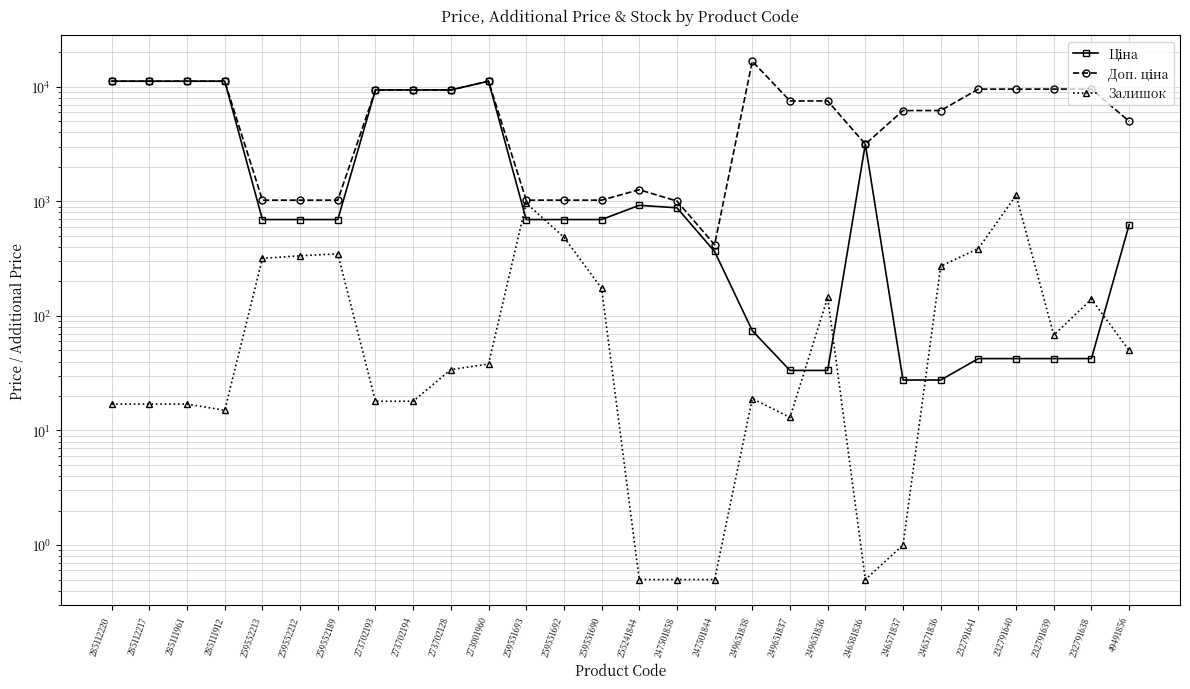

What is the average value of the Доп. ціна series?

6551.4